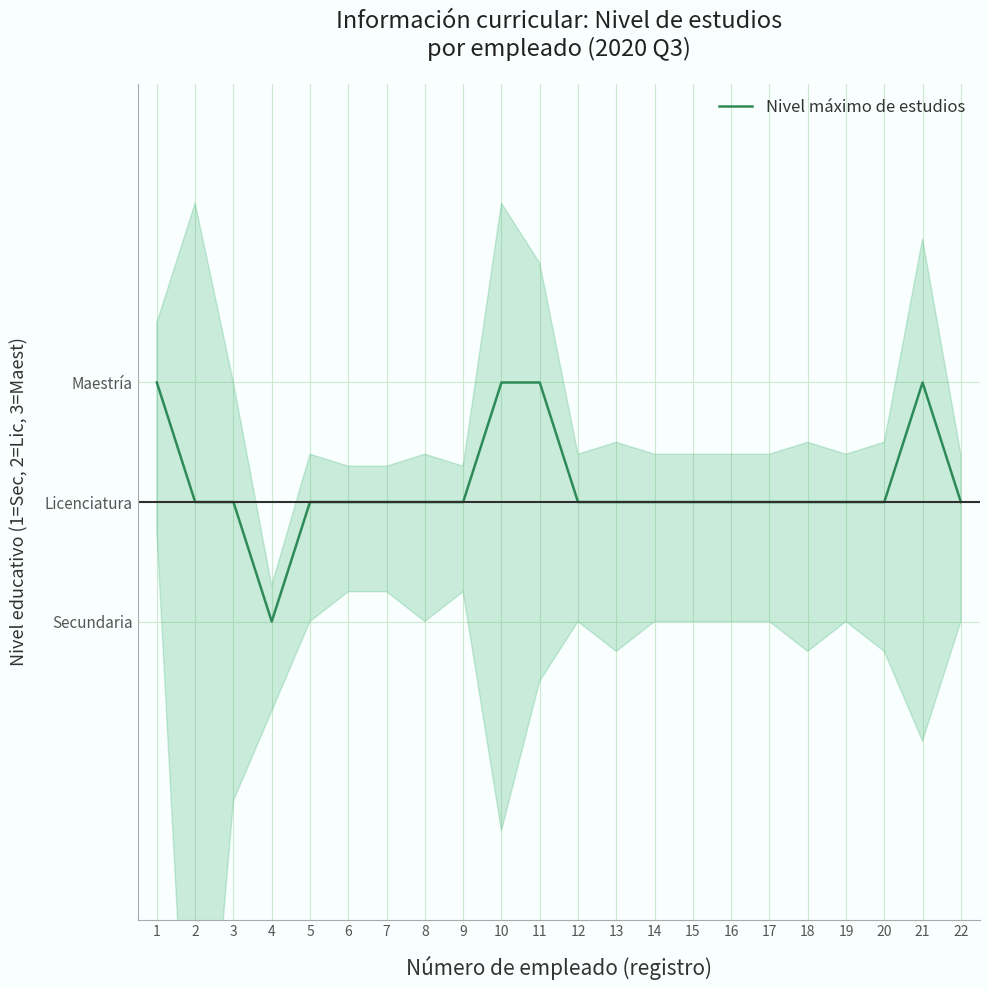

List the labels in order of value, largest first.

1, 10, 11, 21, 2, 3, 5, 6, 7, 8, 9, 12, 13, 14, 15, 16, 17, 18, 19, 20, 22, 4